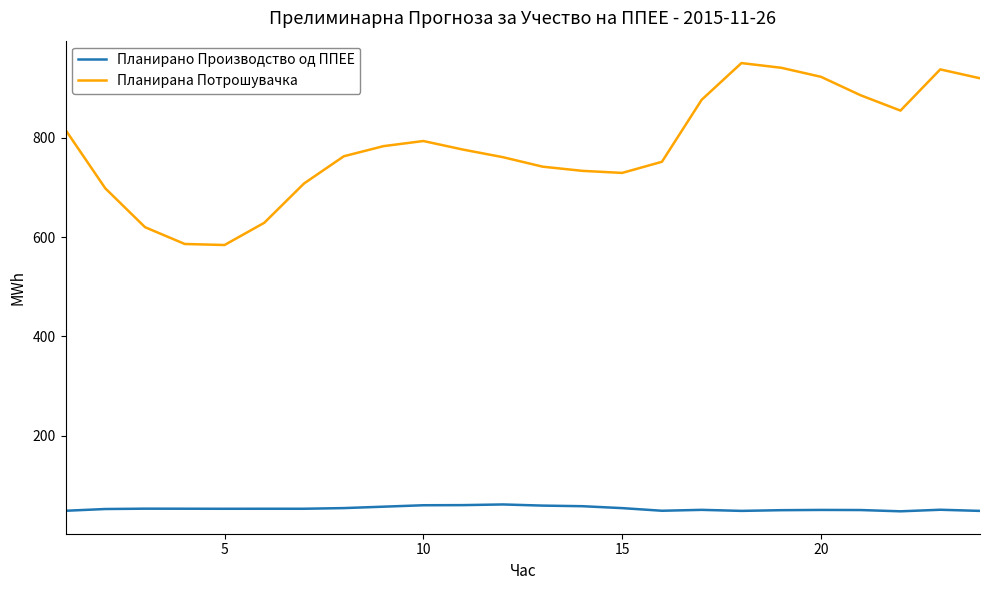

What is the difference between the maximum and minimum values in the Планирана Потрошувачка series?

366.0